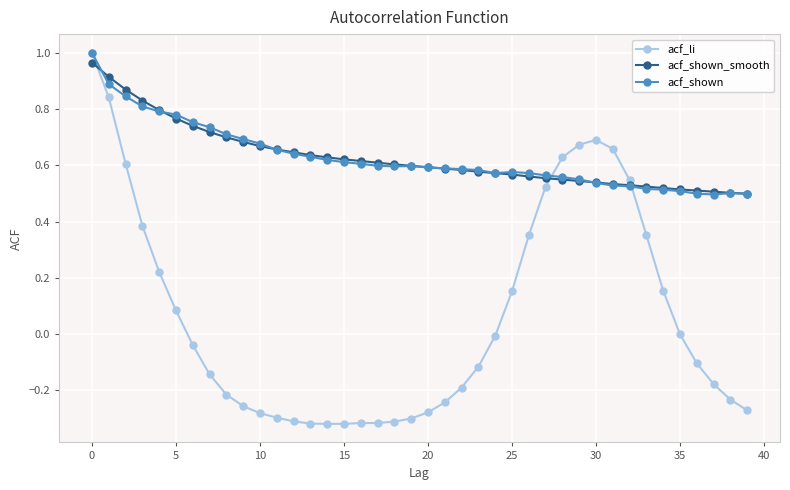

How many times do acf_li and acf_shown_smooth cross each other?

3